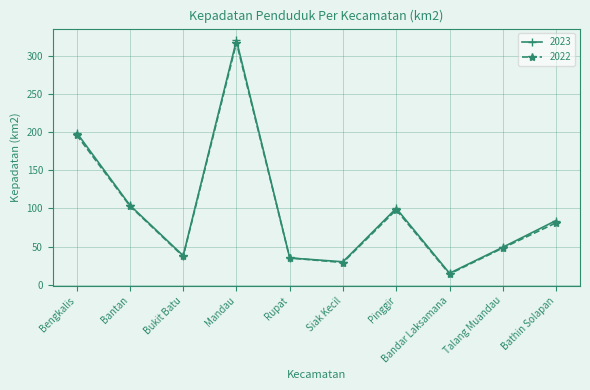

What is the label of the 6th point from the right?

Rupat